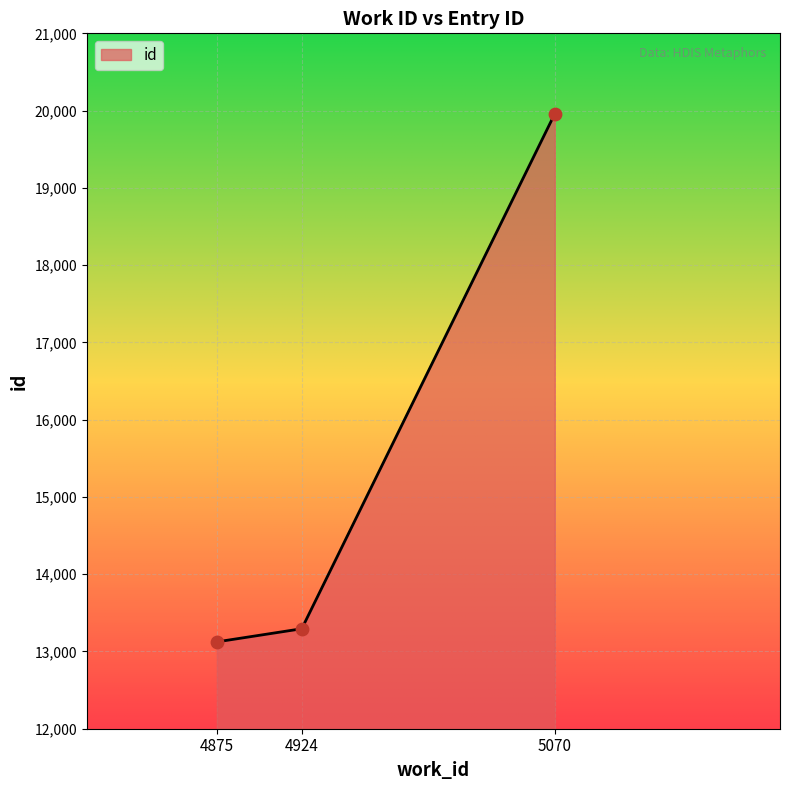

What is the change in value from 4875 to 5070?

+6834